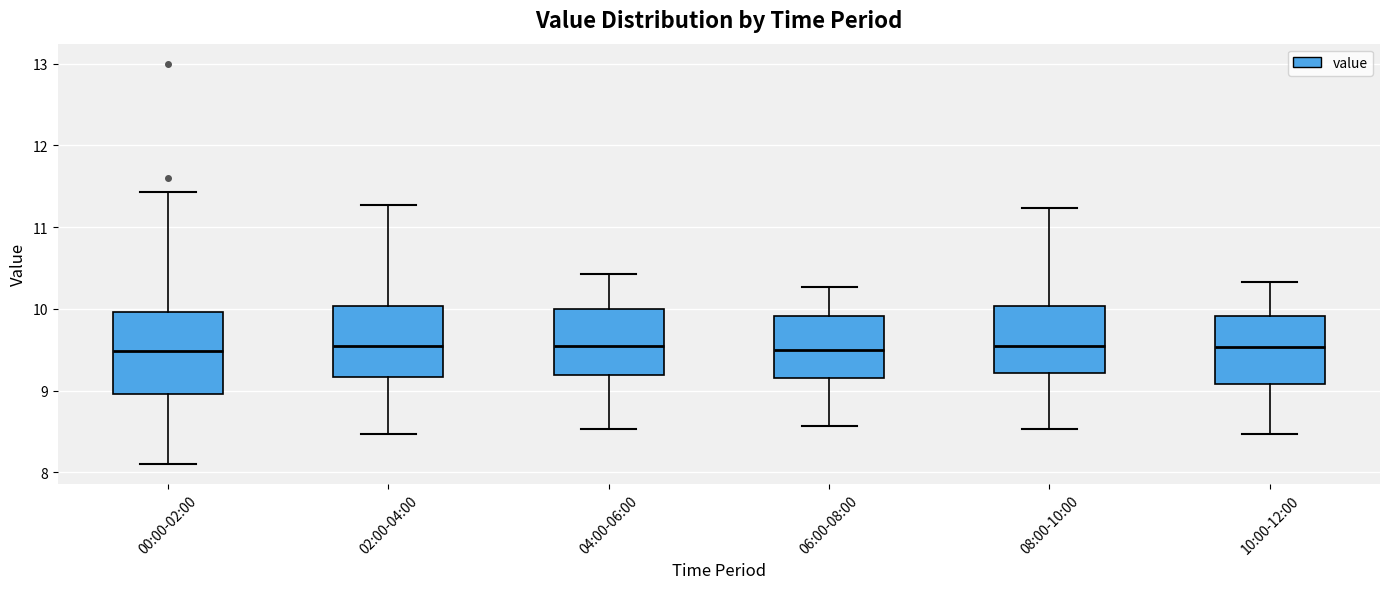

Comparing the boxes themselves (not the whiskers), which one is the tallest?

00:00-02:00